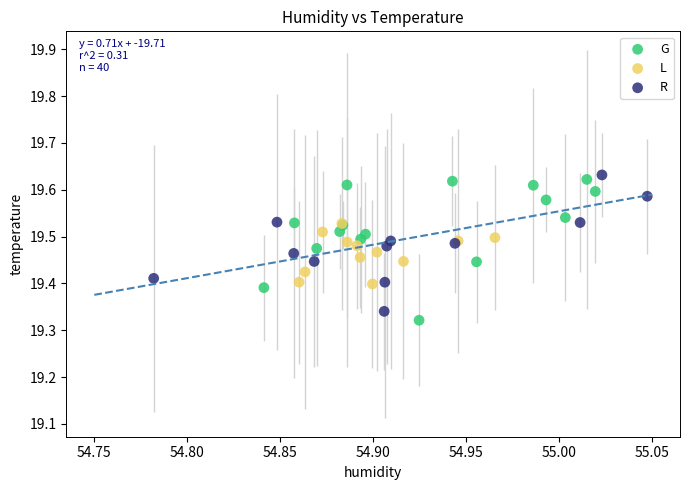

Which series has the widest spread of Y values?

G